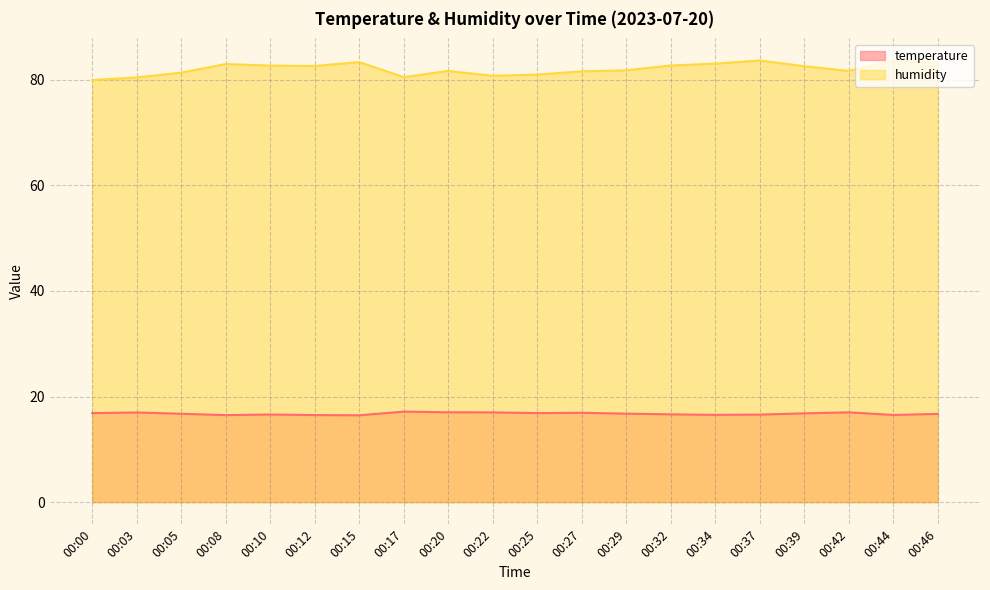

What is the maximum value for temperature?

17.1